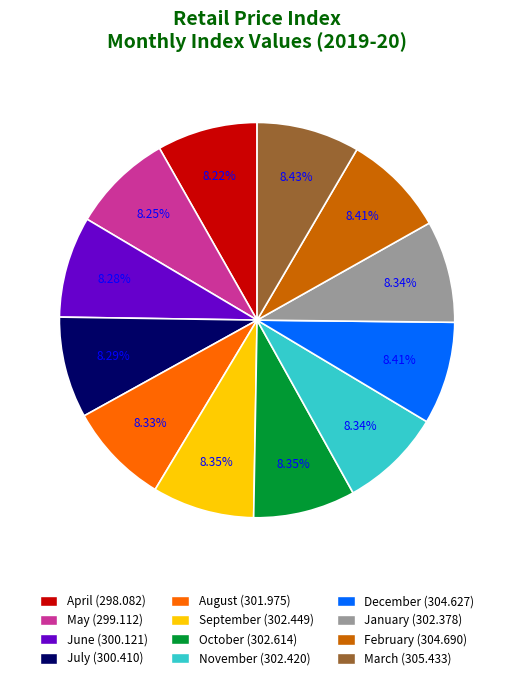

True or false: September accounts for 8% of the total.

True